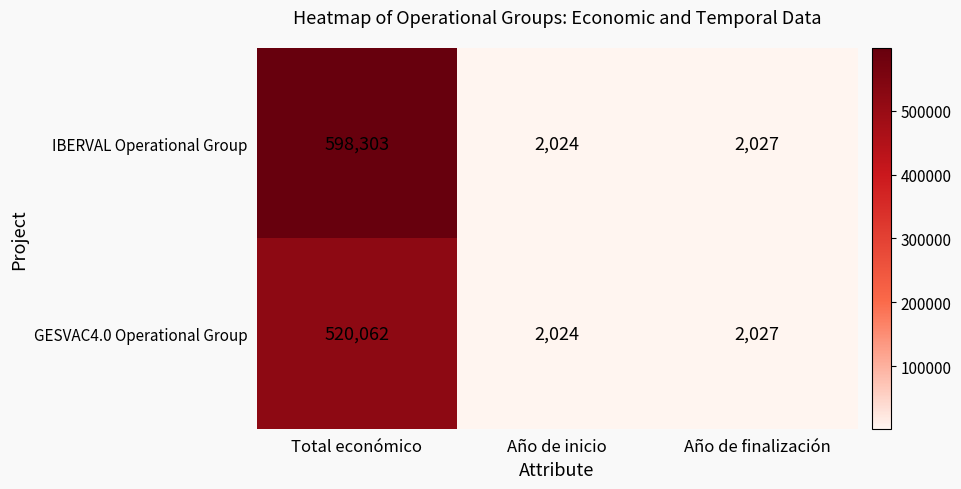

Rank the series by their maximum value, from lowest to highest.

GESVAC4.0 Operational Group, IBERVAL Operational Group